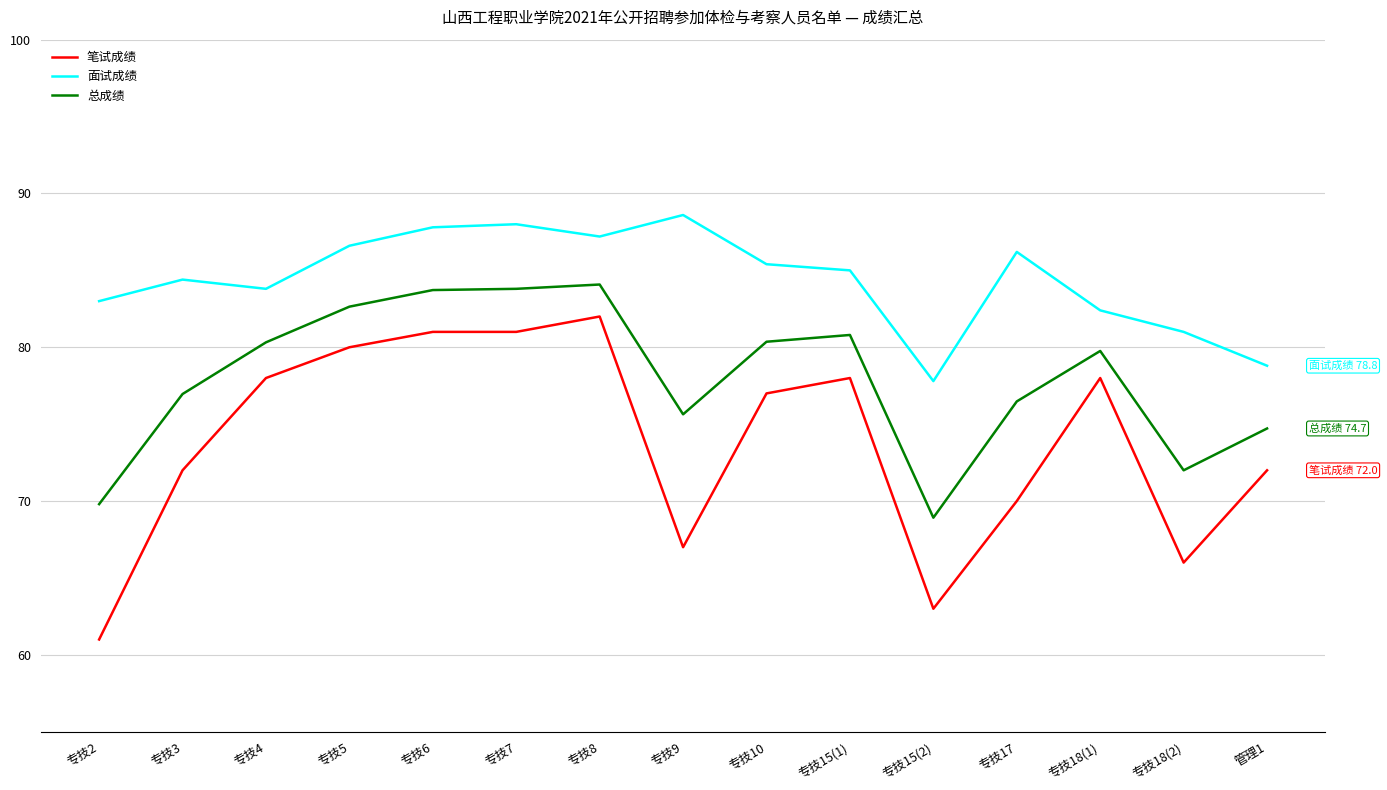

What position from the left is 专技3?

2